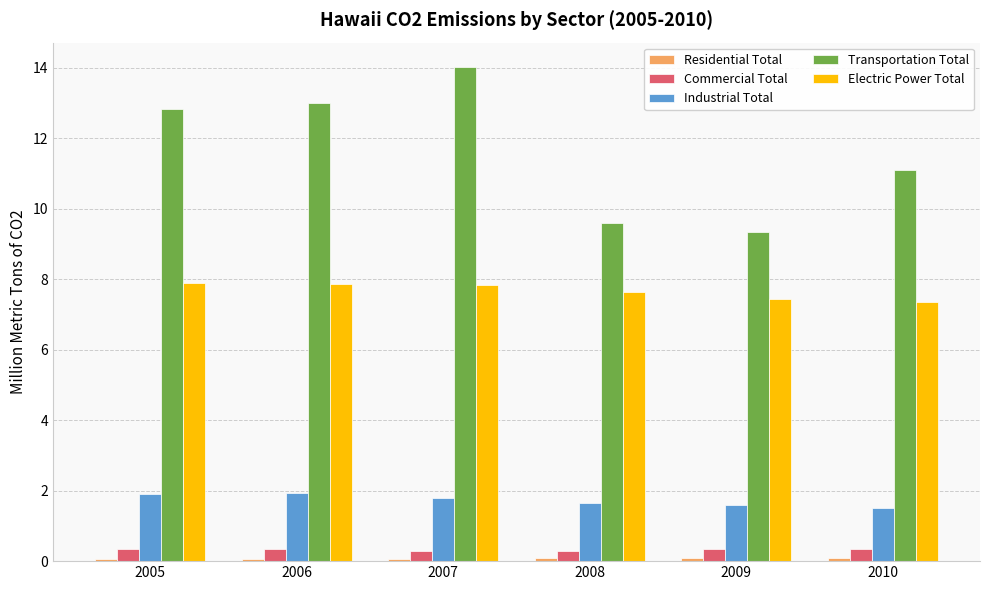

Between 2005 and 2010, which series saw the biggest shift?

Transportation Total